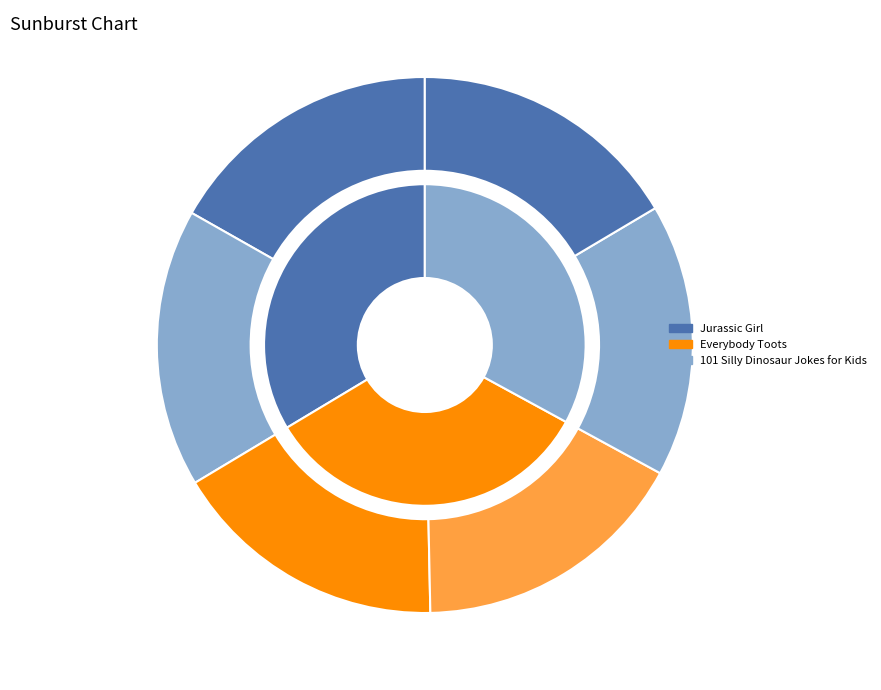

What percentage is the Everybody Toots slice, to the nearest percent?

33%